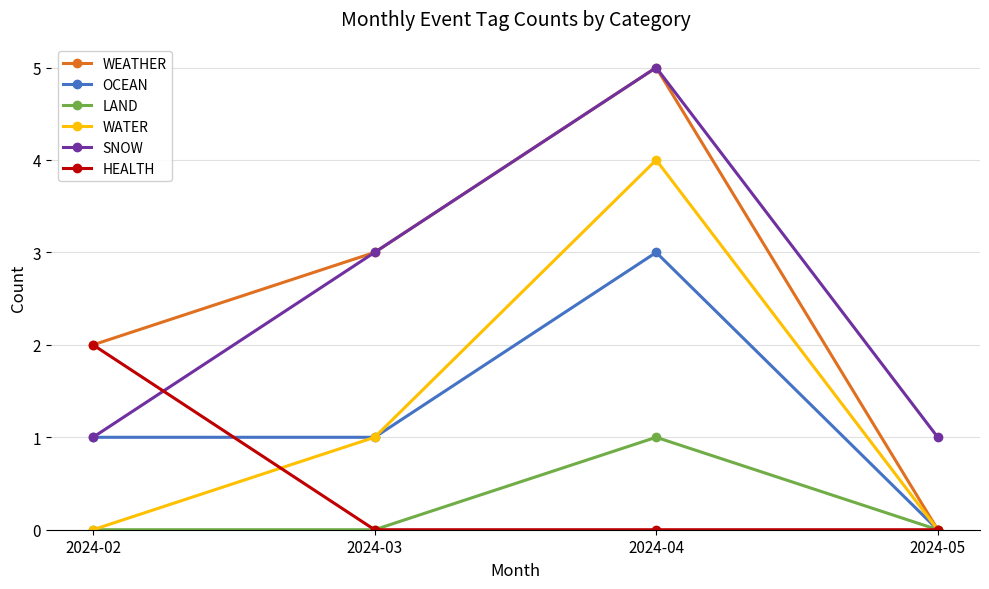

What is the highest value of the SNOW series?

5